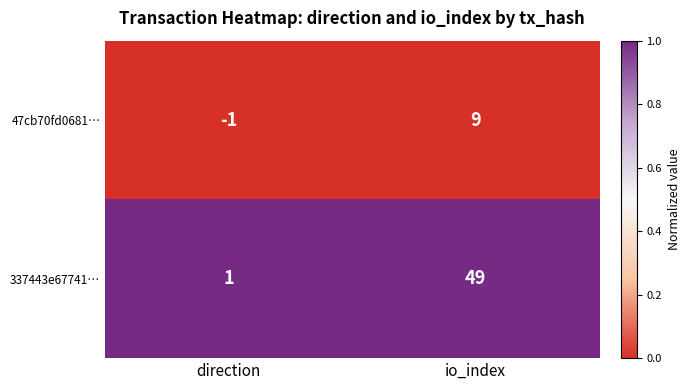

Reading left to right, transcribe all the data shown in this chart.

47cb70fd0681…: -1	9
337443e67741…: 1	49